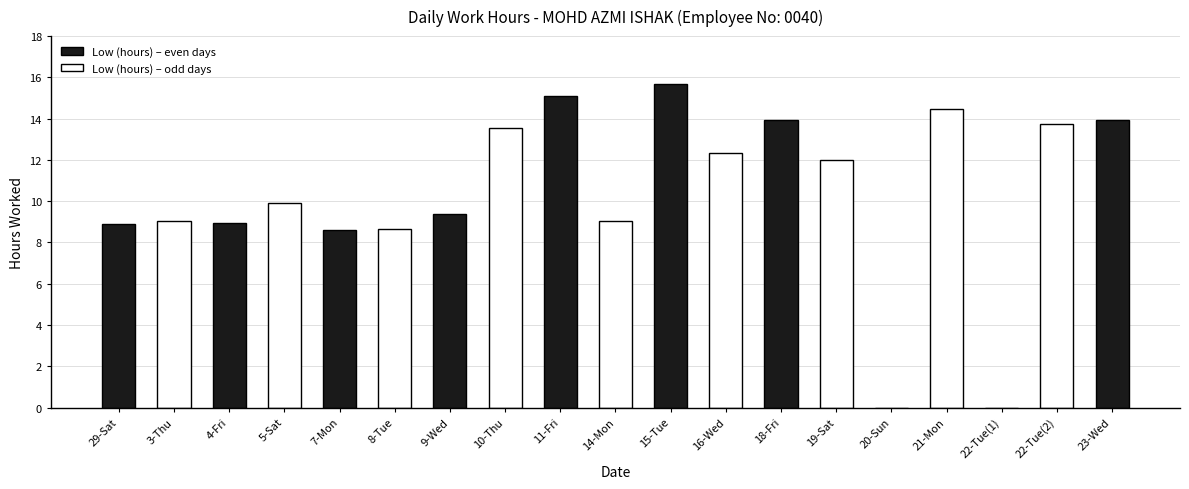

What is the change in value from 29-Sat to 5-Sat?

+1.0